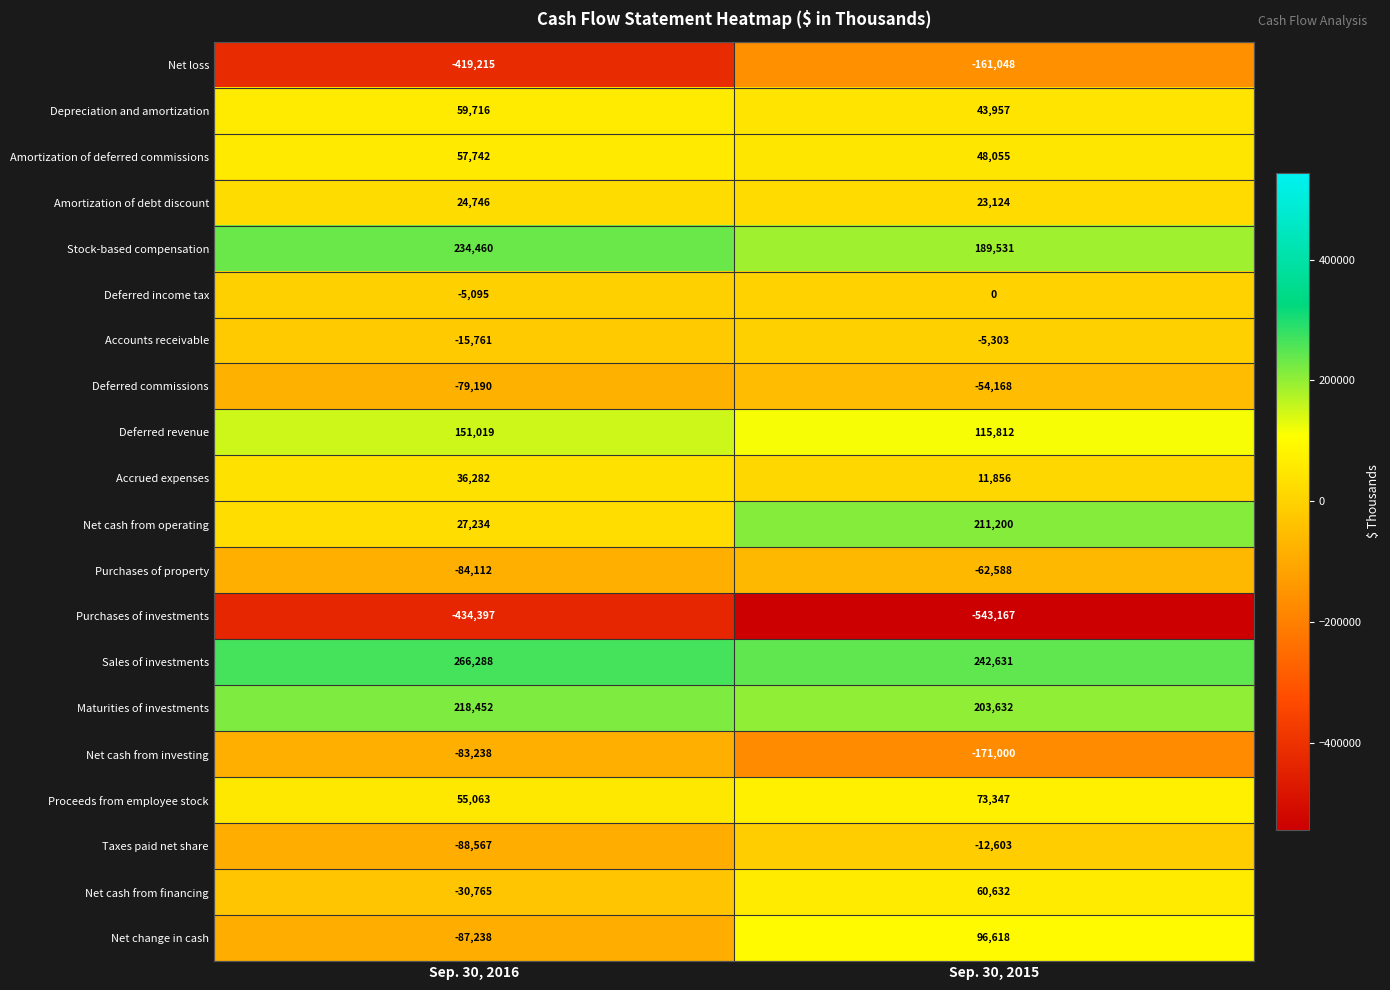

How many data points does each series have?

2